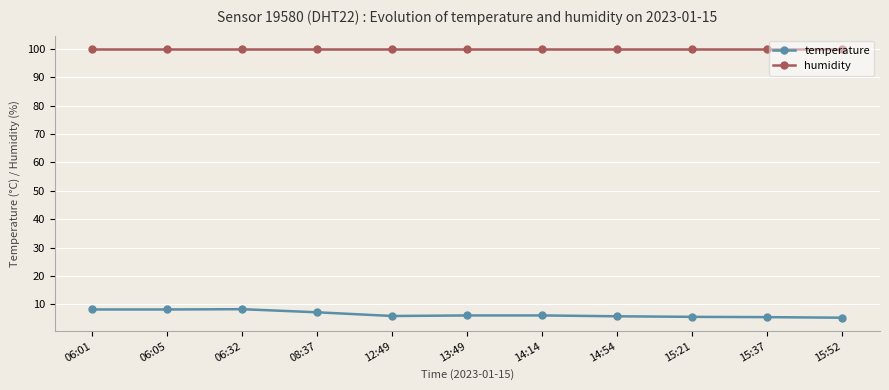

Is it true that humidity equals 143.1 at 06:05?

False